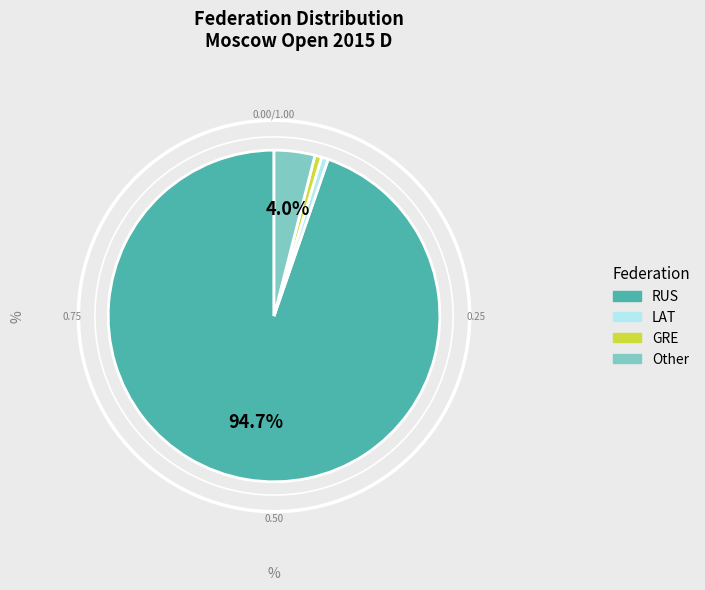

What percentage is NOT represented by Other?

96.0%